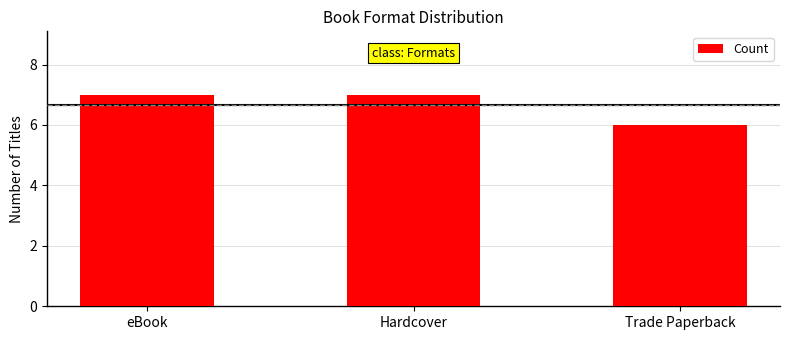

What is the value of the 1st bar from the left?

7